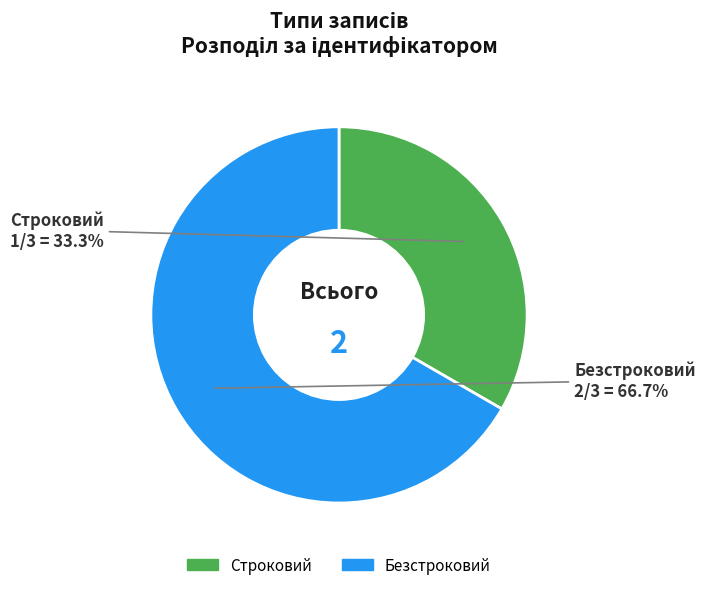

How much of the chart is everything except Строковий?

66.7%